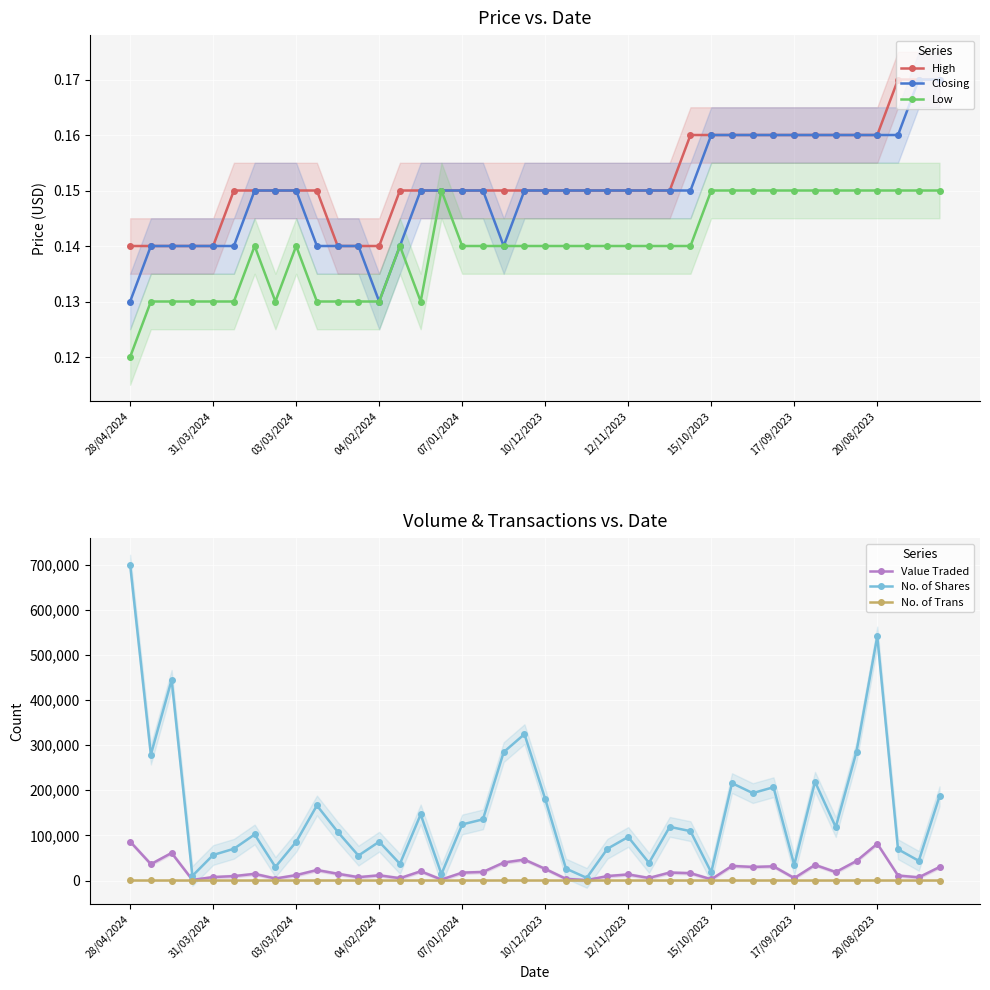

What is the sum of the Closing values at 35 and 23?

0.3